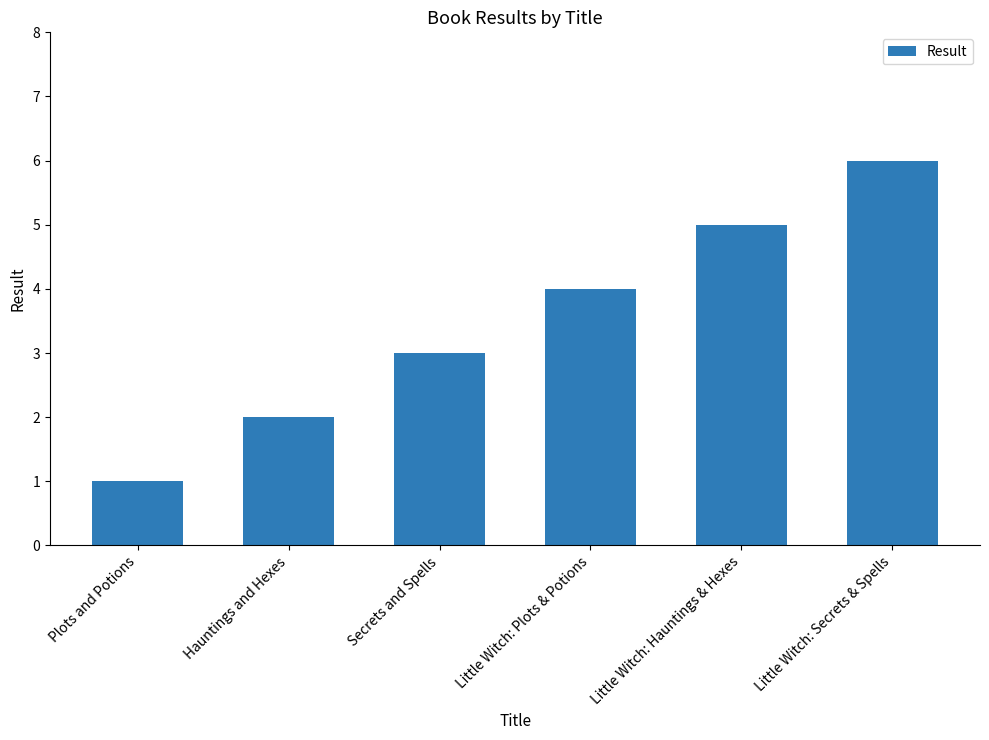

Reading left to right, transcribe all the data shown in this chart.

Plots and Potions=1	Hauntings and Hexes=2	Secrets and Spells=3	Little Witch: Plots & Potions=4	Little Witch: Hauntings & Hexes=5	Little Witch: Secrets & Spells=6